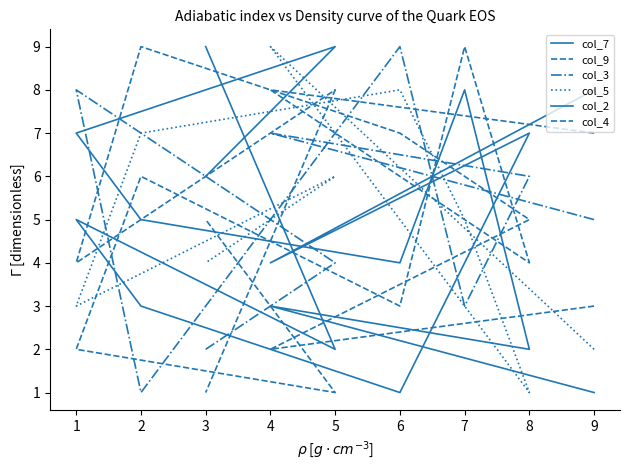

At 7, list the series in order from largest to smallest.

col_4, col_2, col_9, col_5, col_7, col_3